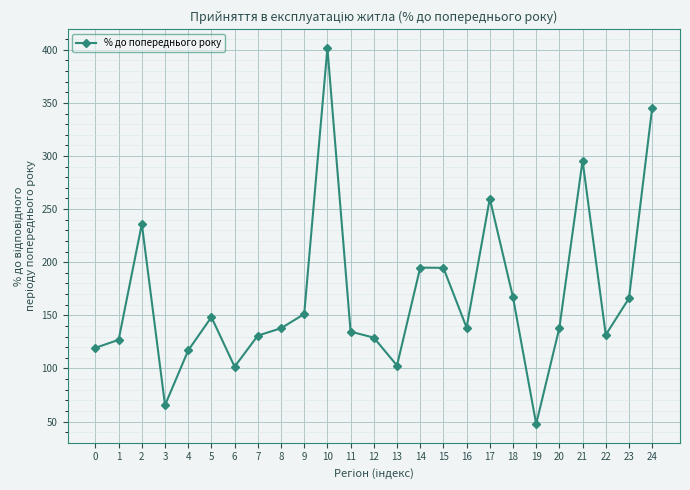

What is the average value?

167.3